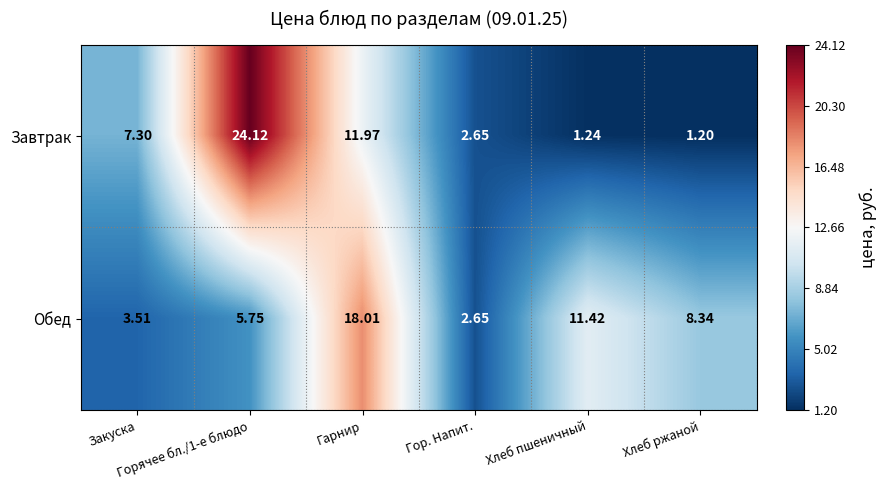

Which series has the largest range (max minus min)?

Завтрак